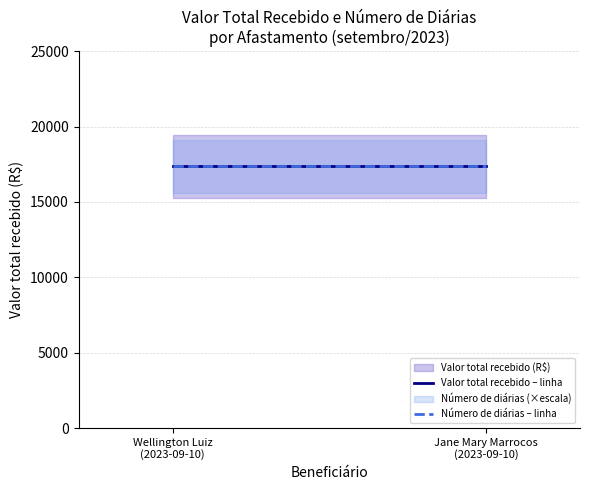

What is the sum of all Valor total recebido values?

34713.0